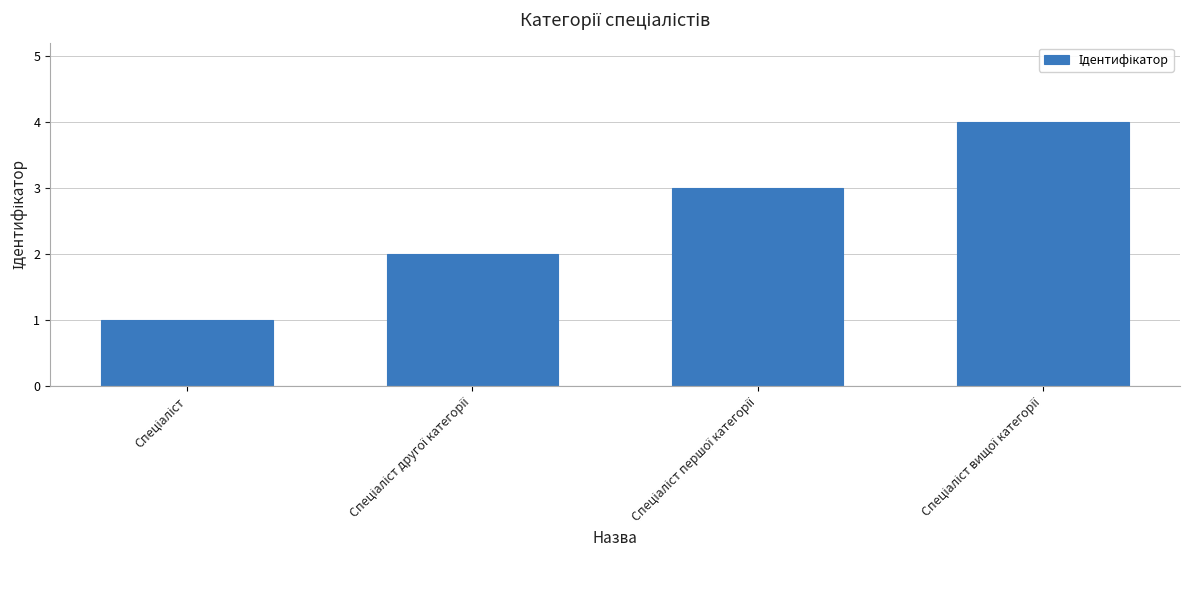

What is the sum of all values?

10